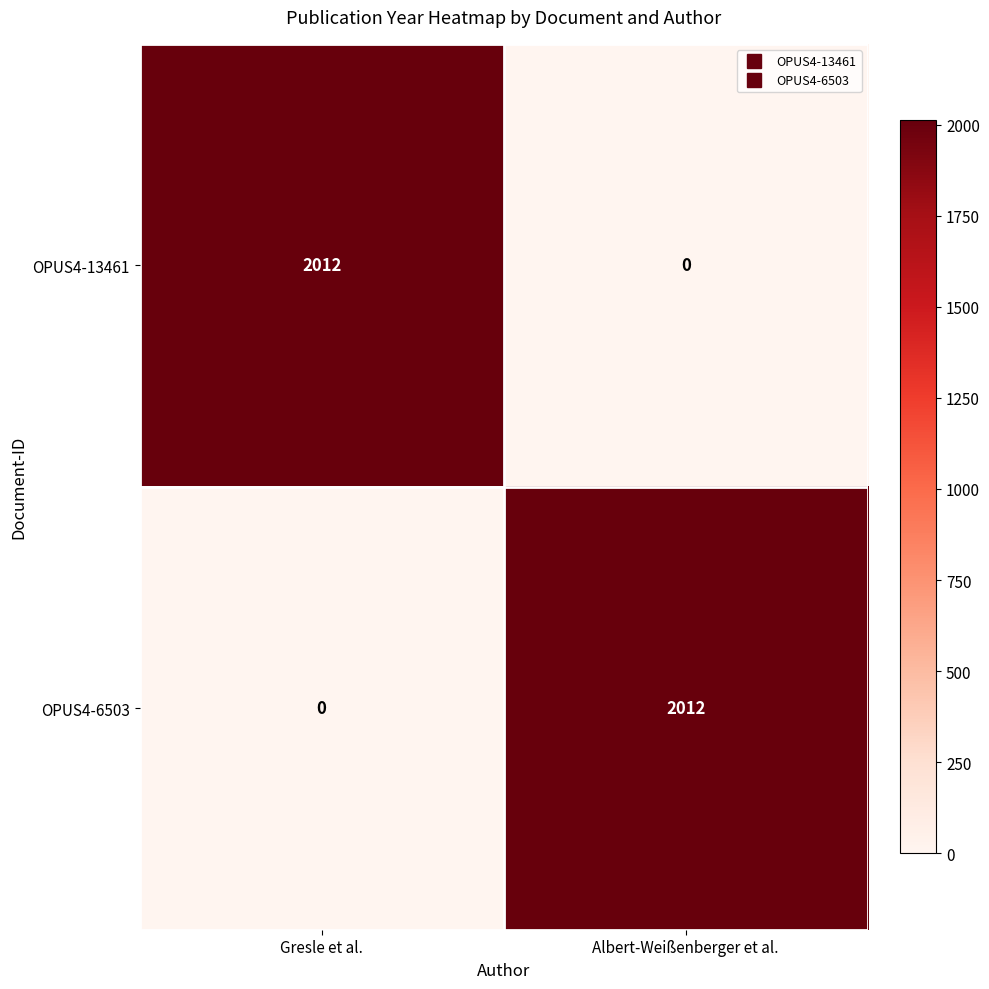

Which category has the highest value in the OPUS4-13461 series?

Gresle et al.